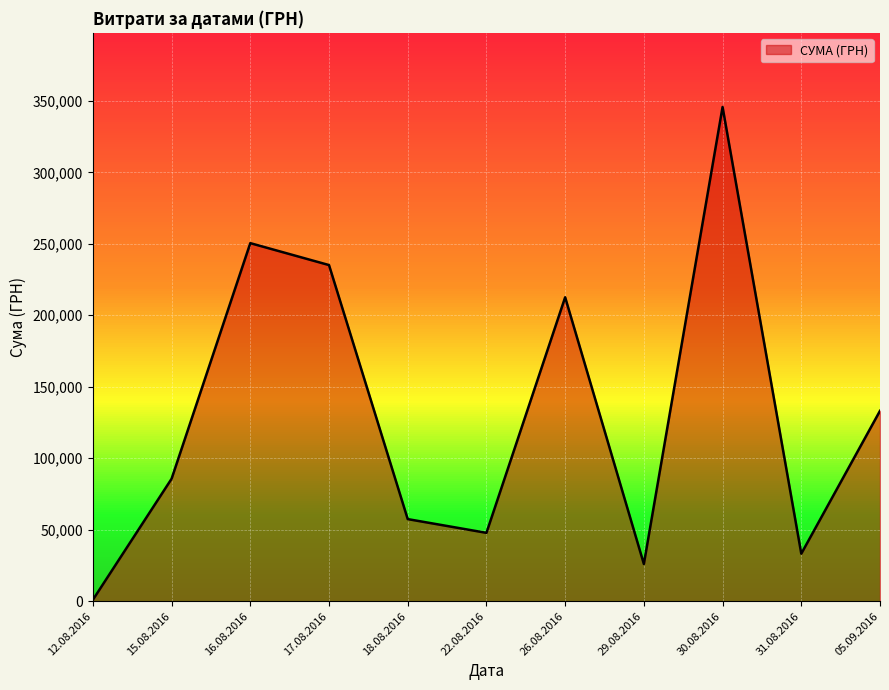

What is the ratio of the value at 18.08.2016 to the value at 16.08.2016?

0.2